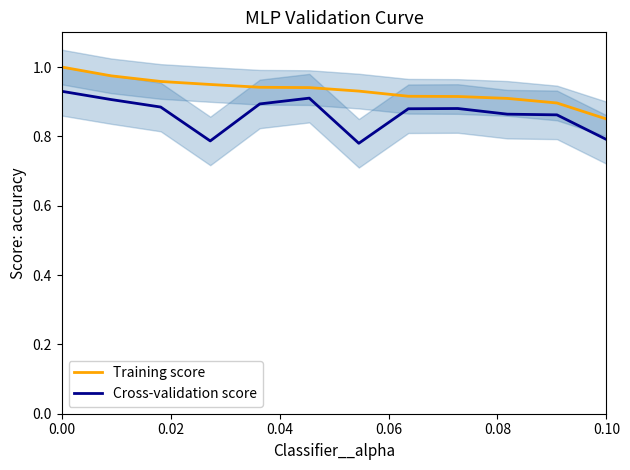

True or false: Training score and Cross-validation score cross at least once.

False